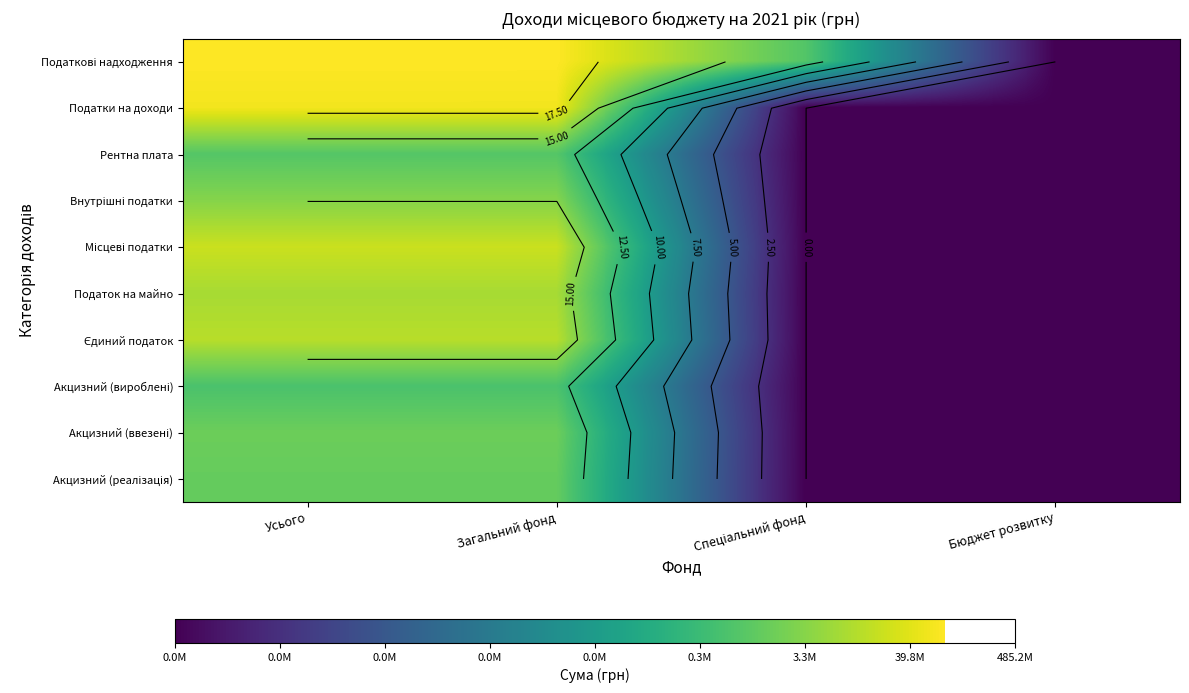

At how many categories does at least one series exceed 12?

3